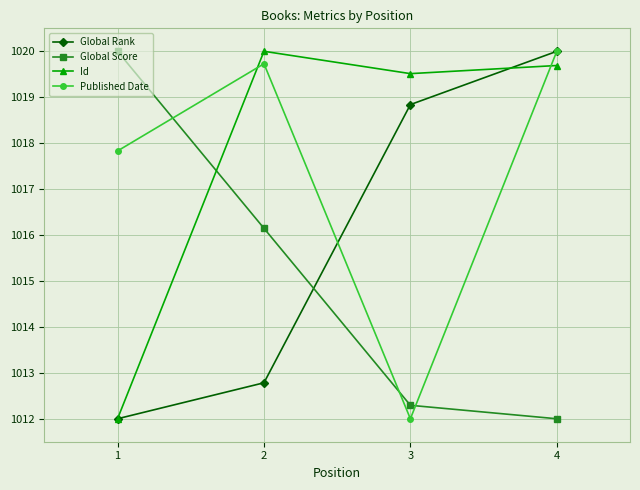

The value of Published Date at 1 is 265.8. True or false?

False